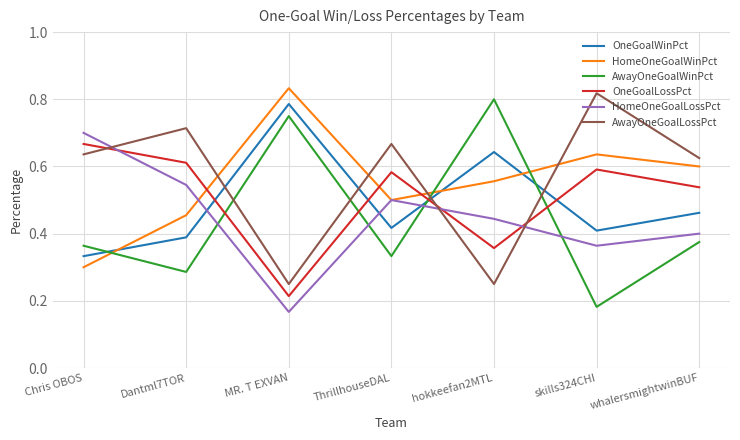

The value of AwayOneGoalLossPct at Dantml7TOR is 1.1. True or false?

False